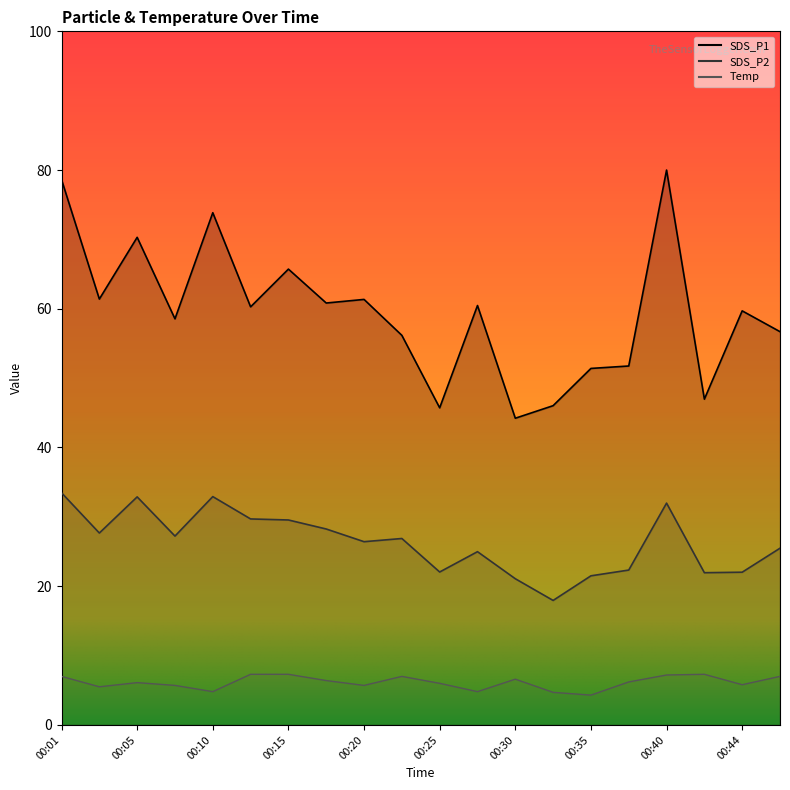

Reading left to right, list all the values displayed in this chart.

SDS_P1: 00:01=78.6	00:03=61.4	00:05=70.3	00:08=58.5	00:10=73.8	00:13=60.3	00:15=65.7	00:18=60.8	00:20=61.4	00:23=56.2	00:25=45.7	00:27=60.5	00:30=44.2	00:32=46.0	00:35=51.4	00:37=51.8	00:40=80.0	00:42=47.0	00:44=59.7	00:47=56.7
SDS_P2: 00:01=33.5	00:03=27.7	00:05=32.9	00:08=27.2	00:10=32.9	00:13=29.7	00:15=29.6	00:18=28.2	00:20=26.4	00:23=26.9	00:25=22.1	00:27=25.0	00:30=21.1	00:32=17.9	00:35=21.5	00:37=22.3	00:40=32.0	00:42=21.9	00:44=22.0	00:47=25.5
Temp: 00:01=7.0	00:03=5.5	00:05=6.1	00:08=5.7	00:10=4.8	00:13=7.3	00:15=7.3	00:18=6.4	00:20=5.7	00:23=7.0	00:25=6.0	00:27=4.8	00:30=6.6	00:32=4.7	00:35=4.3	00:37=6.2	00:40=7.2	00:42=7.3	00:44=5.8	00:47=7.0